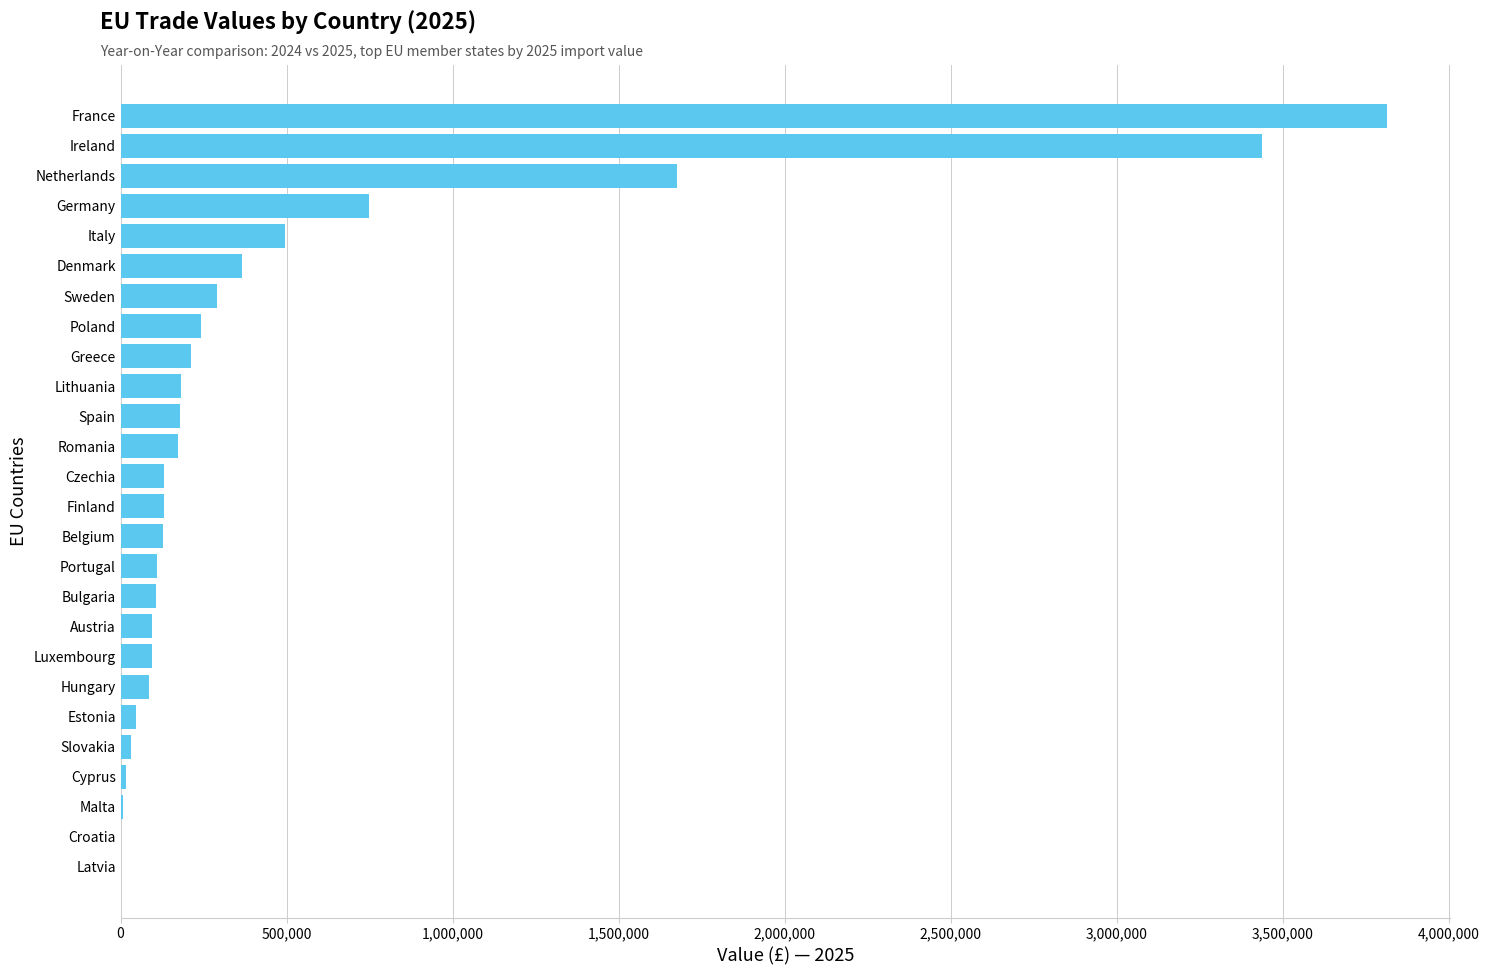

What is the sum of all values?

12802068